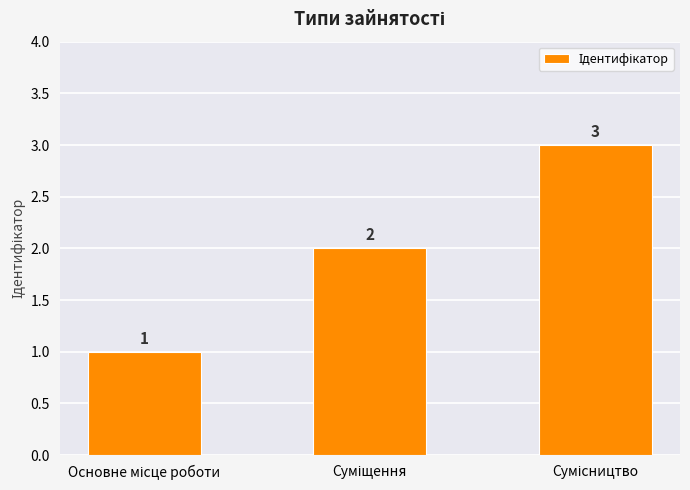

What is the greatest value displayed?

3